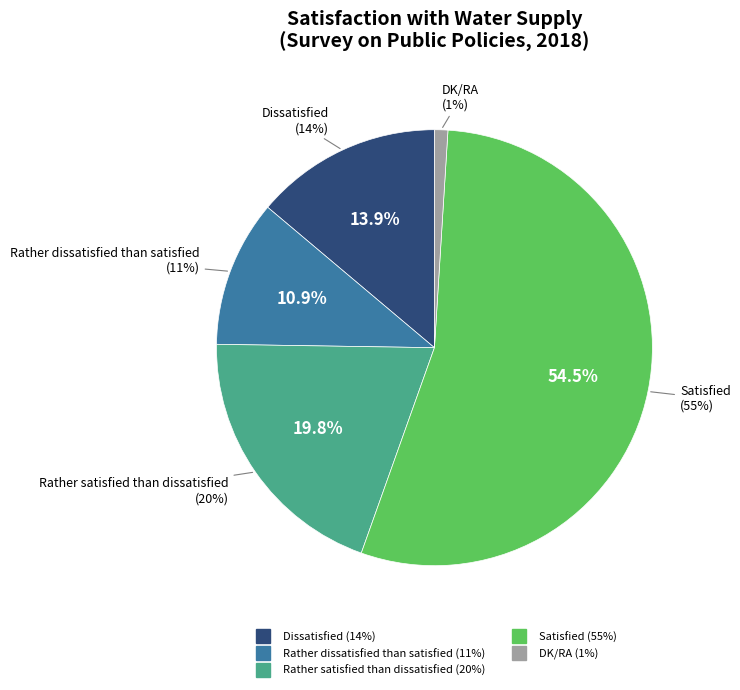

What percentage do Satisfied and Rather dissatisfied than satisfied together represent?

65.3%